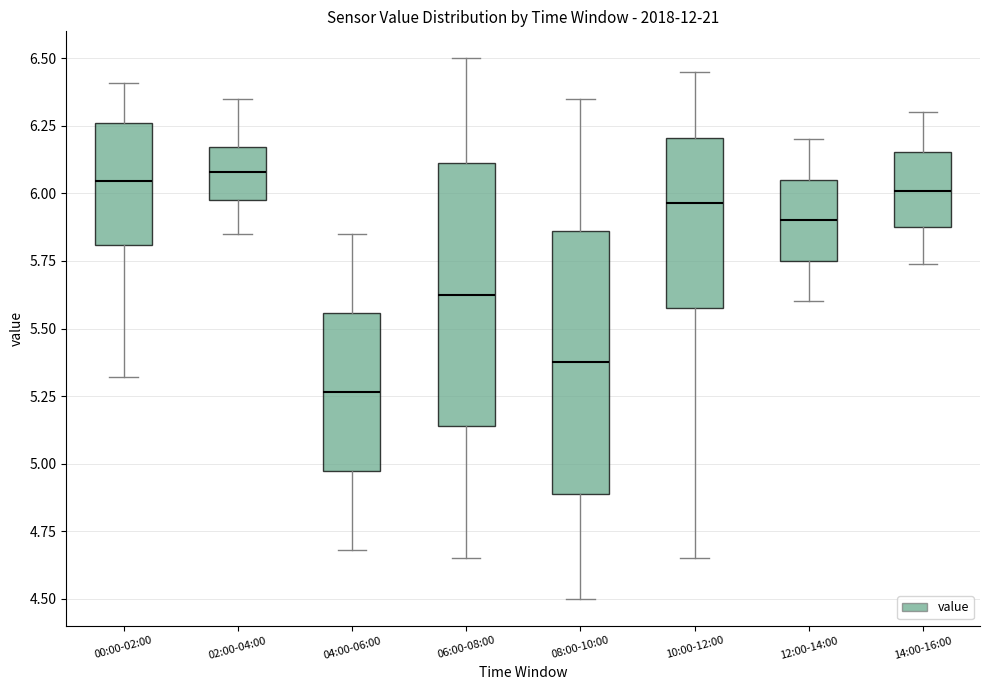

Where does the median line of the box for 02:00-04:00 sit on the y-axis? The values are not printed on the chart, so give them approximately, as read against the axis.

6.10